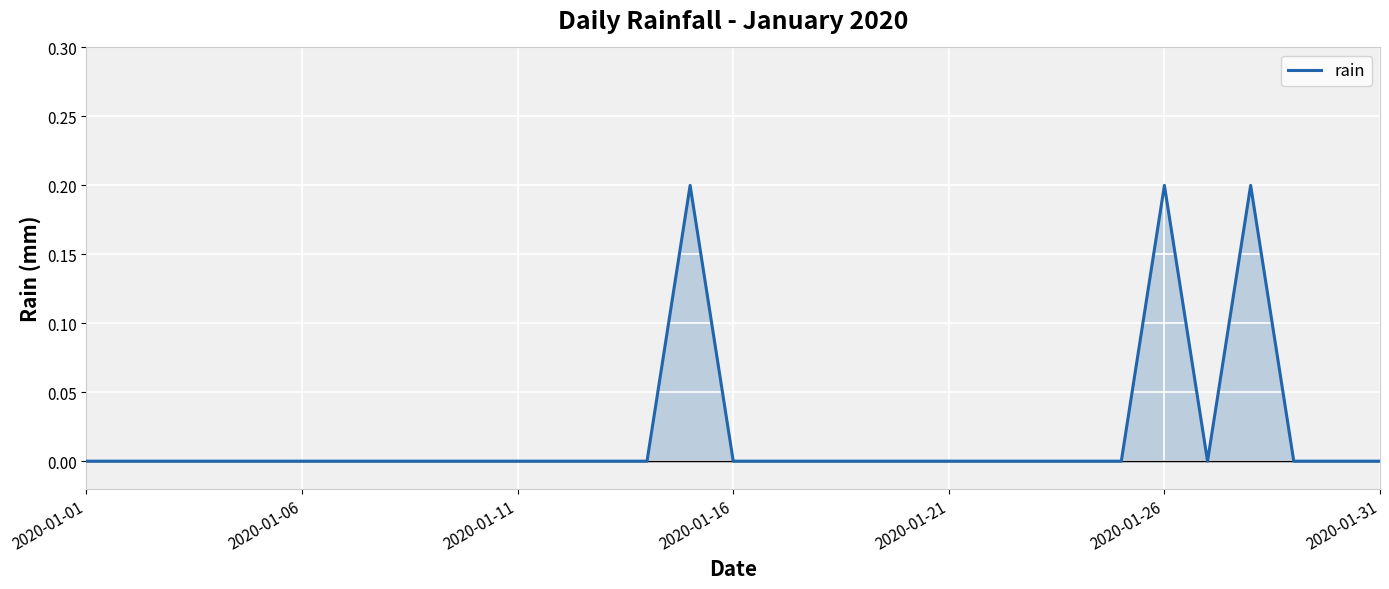

At which category does the chart reach its minimum across all series?

2020-01-01